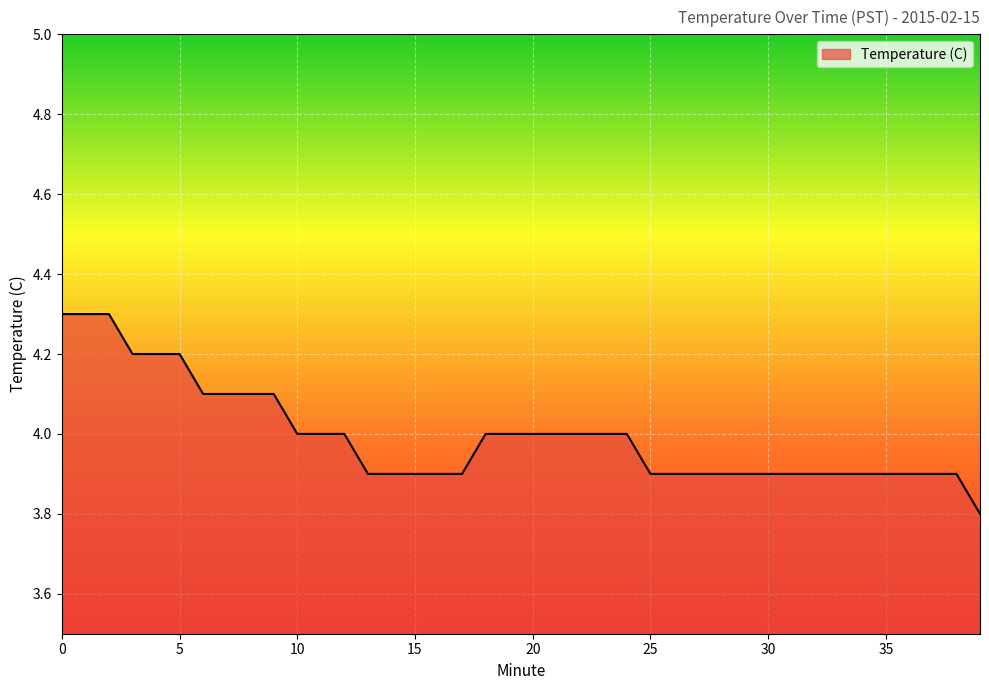

What is the difference between the maximum and minimum values?

0.5